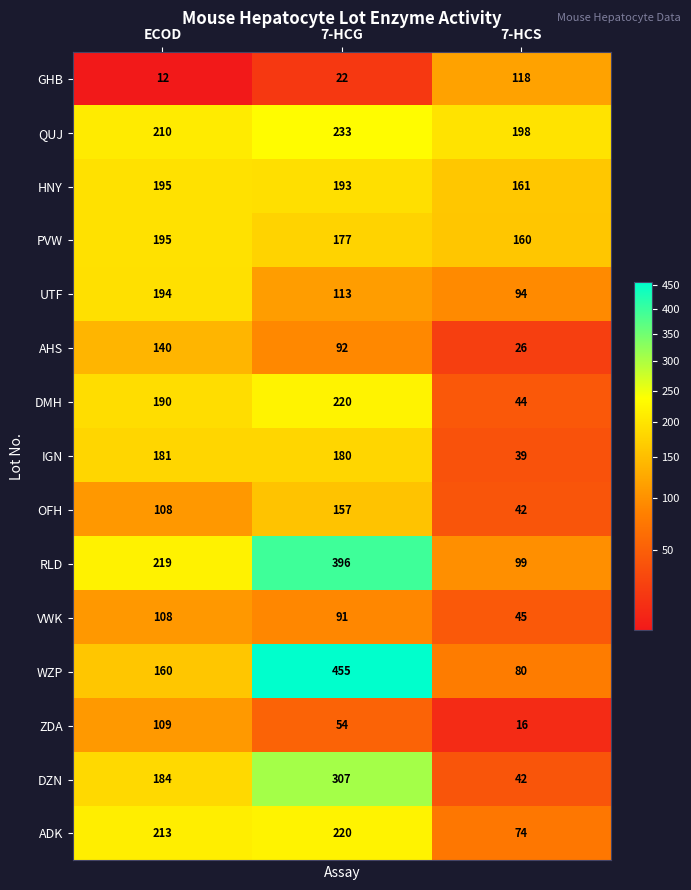

How many values in the ZDA series are below 54?

1